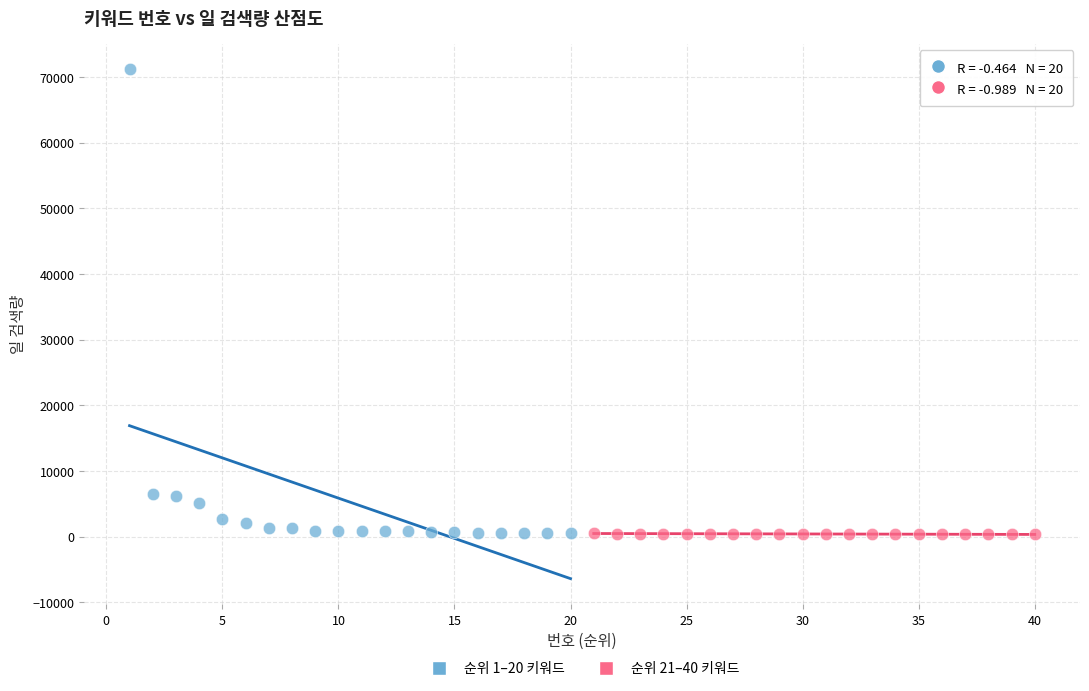

Which series has the largest Y range (max minus min)?

순위 1–20 키워드